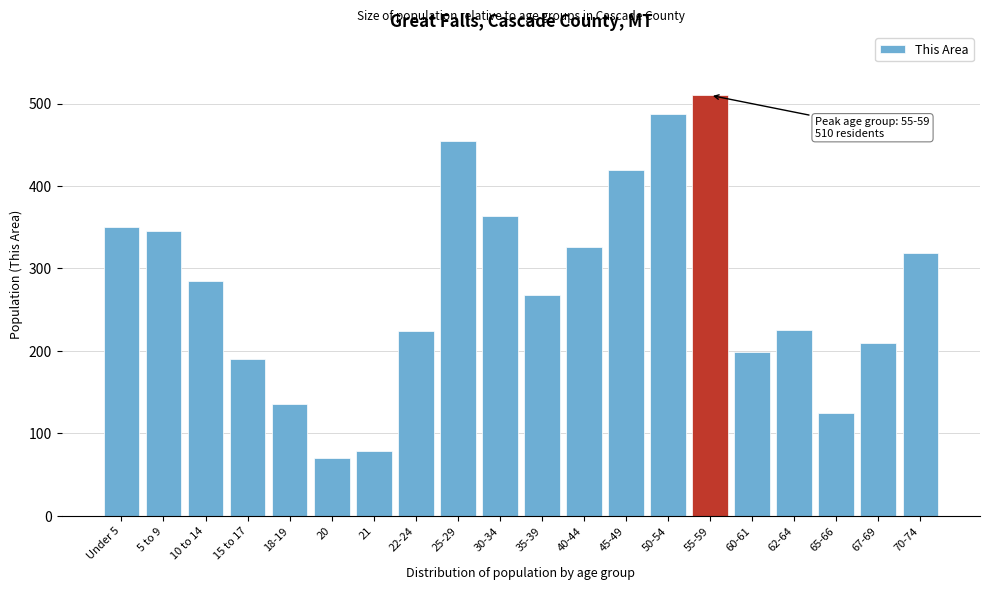

Approximately how many times larger is the value at 45-49 compared to Under 5?

1.2